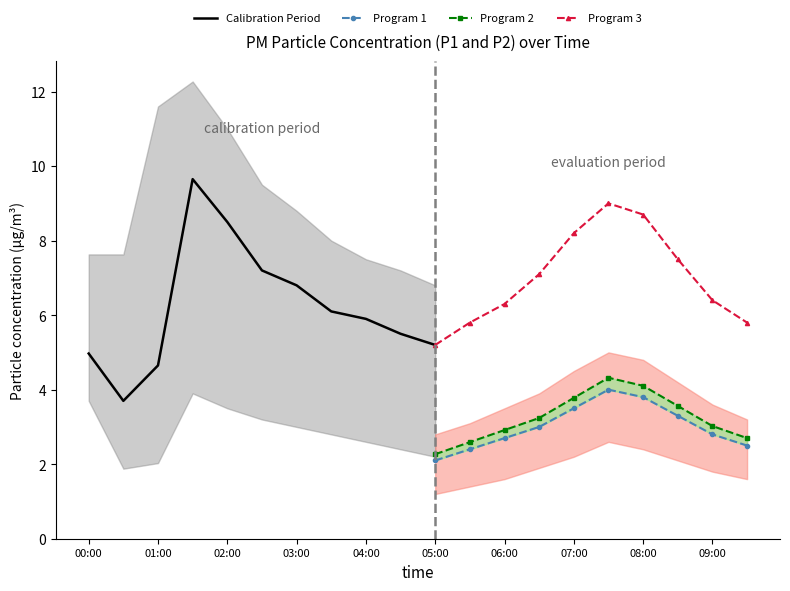

True or false: P1_lower and P2_lower intersect in this chart.

False